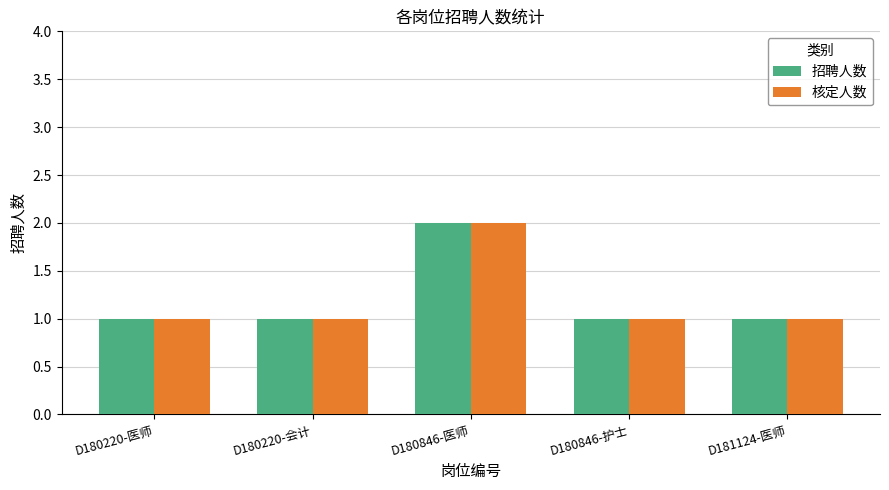

At which category is the sum across all series the highest?

D180846-医师